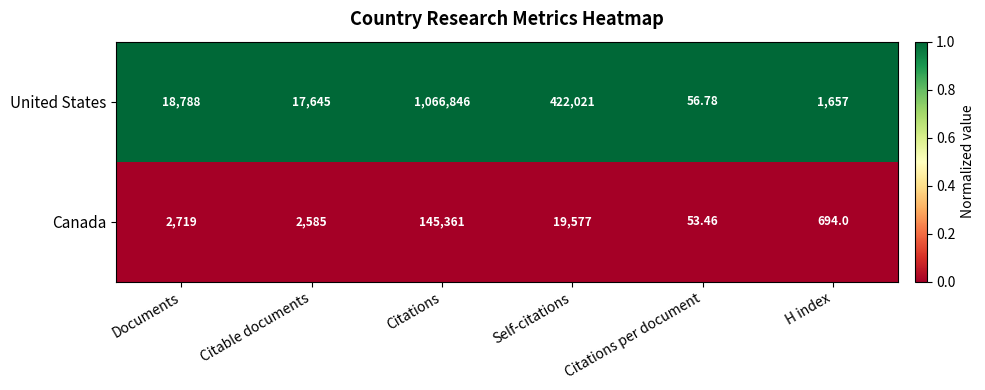

Which series has the widest spread of values?

United States